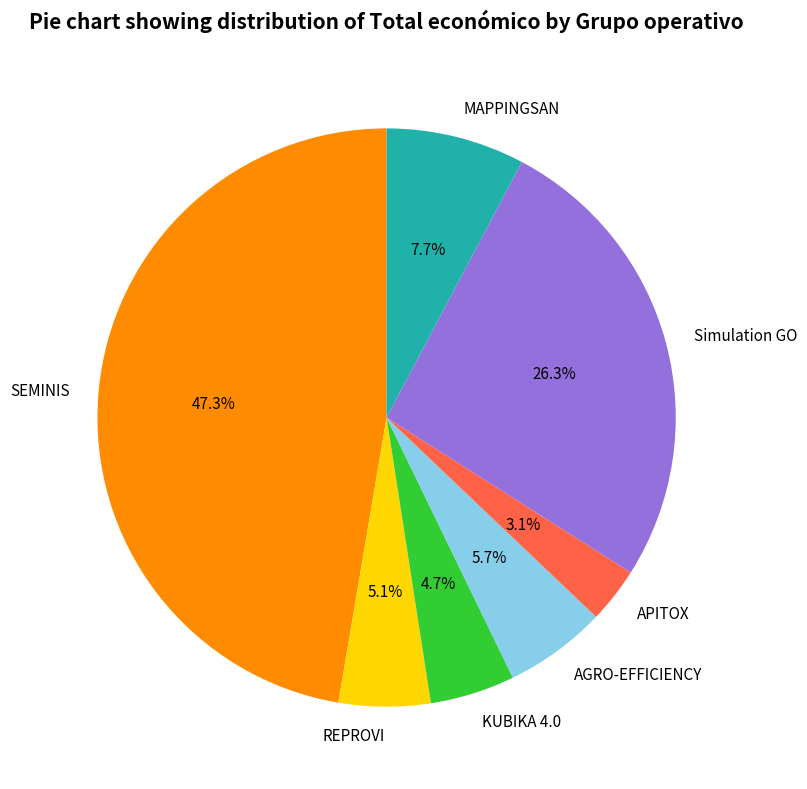

Is MAPPINGSAN the majority of the pie?

No